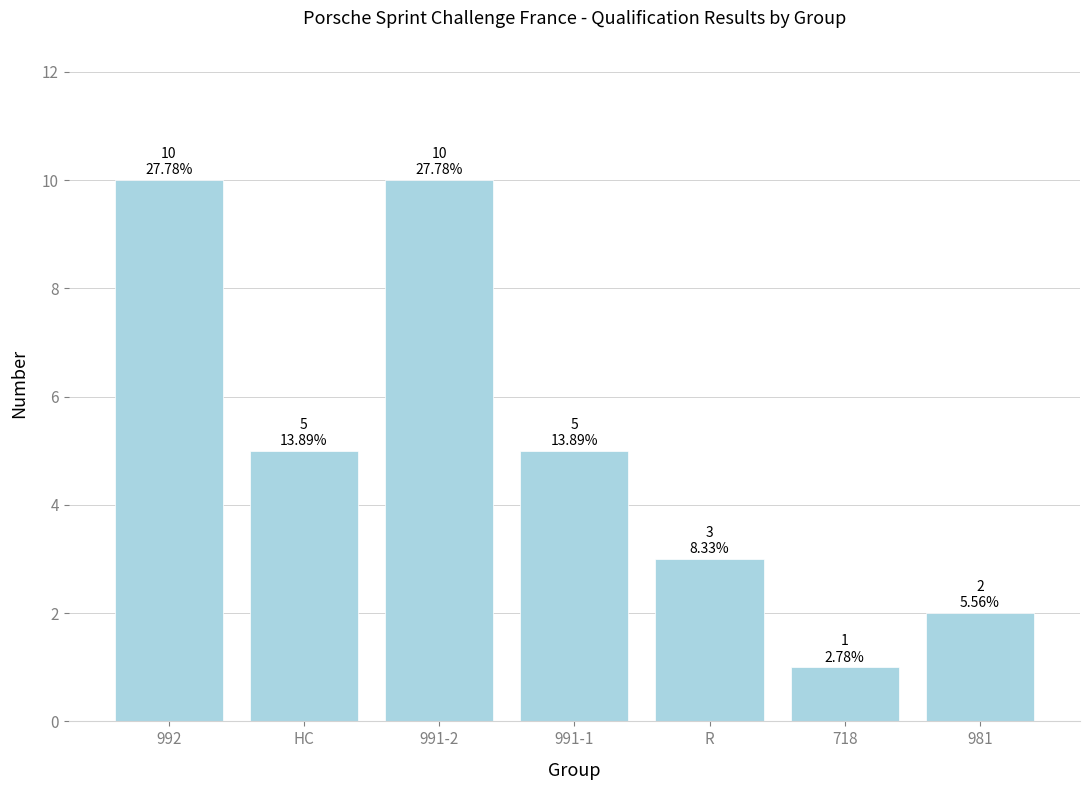

What is the change in value from 992 to 991-1?

-5